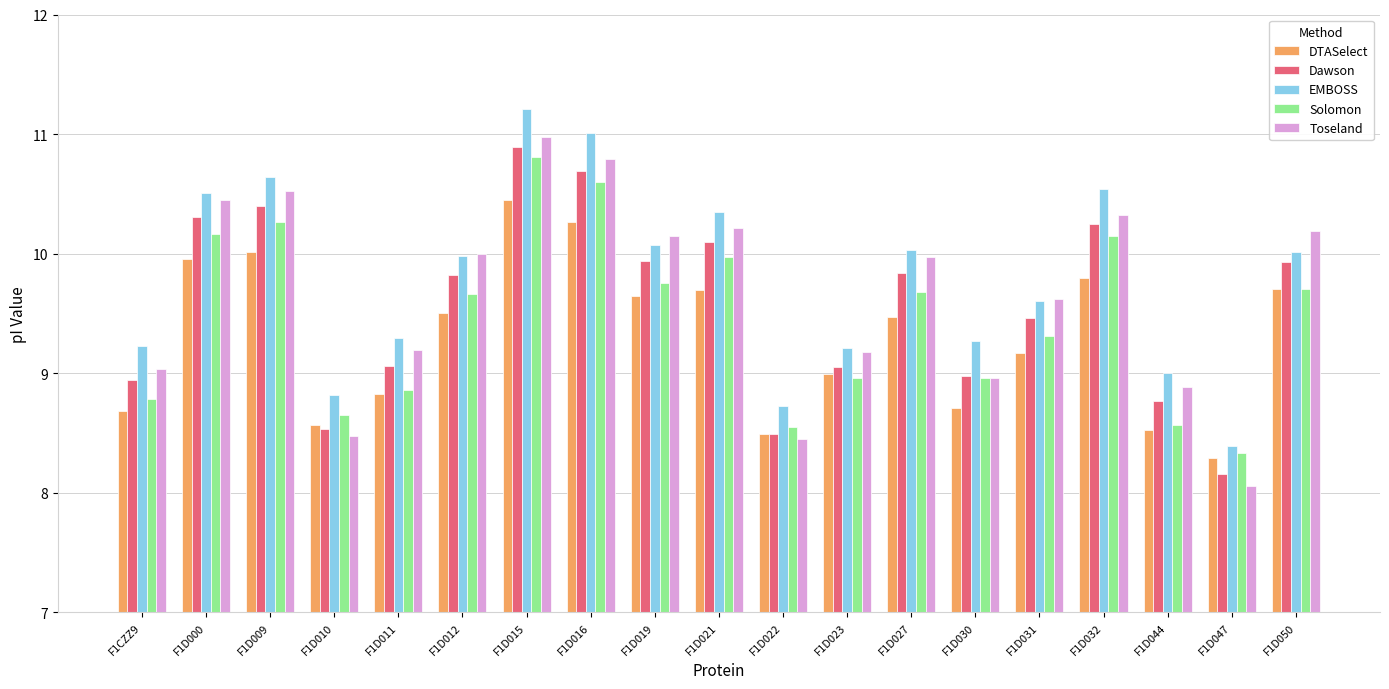

What is the difference between the second highest and second lowest values in the EMBOSS series?

2.3